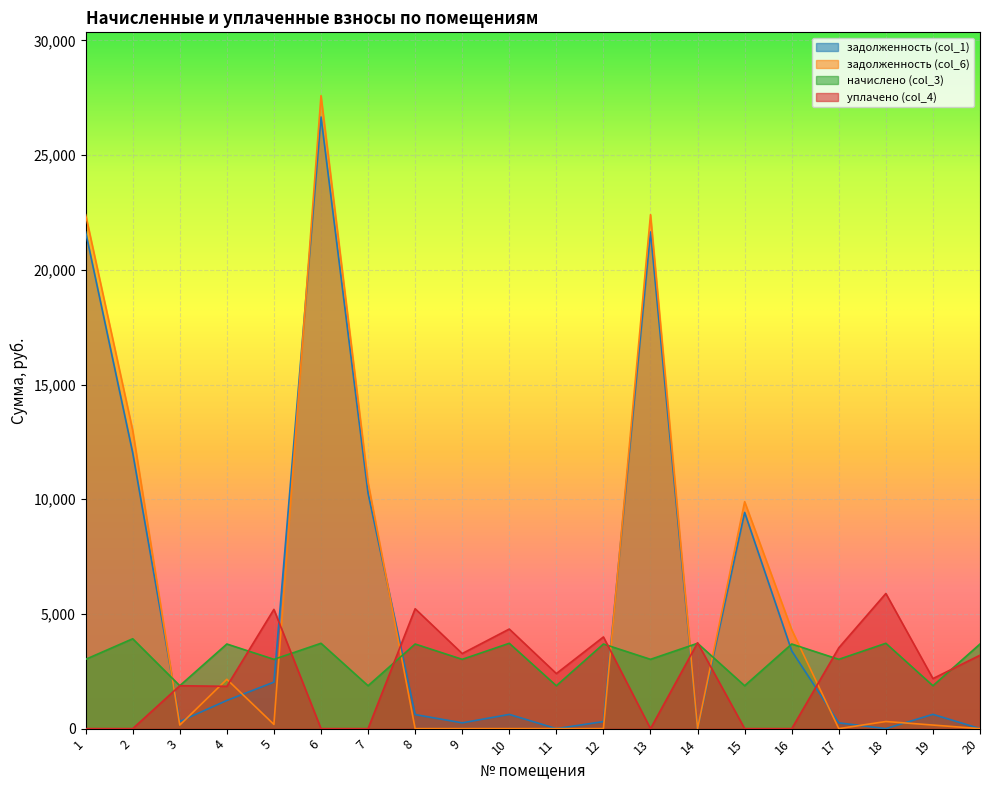

In уплачено (col_4), how many points are higher than both neighbors (excluding endpoints)?

7